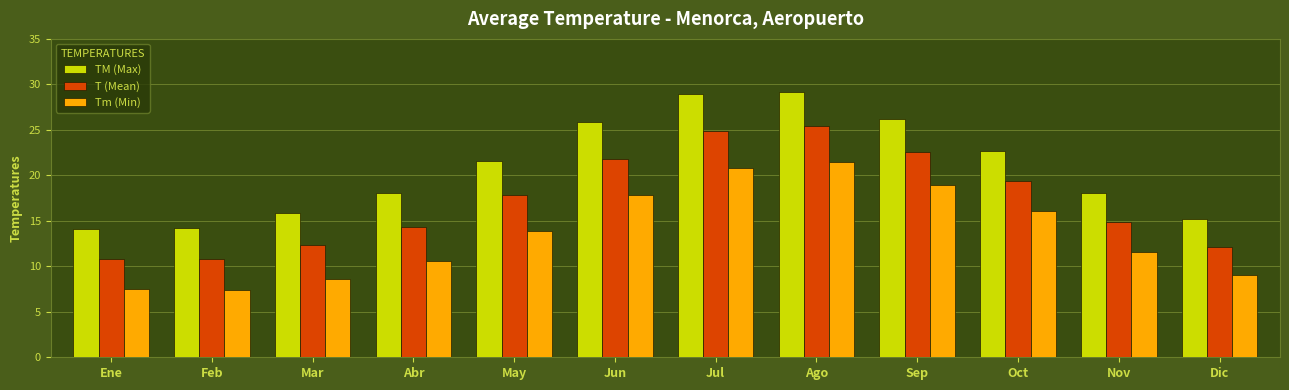

What is the sum of the Tm (Min) values at Ene and Mar?

16.1